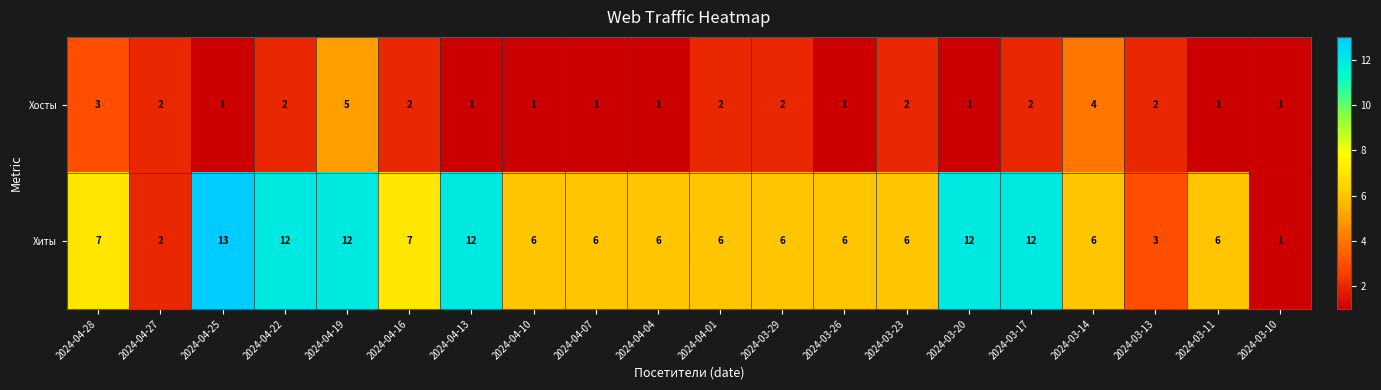

The Хиты series shows 6 at 2024-03-26. True or false?

True